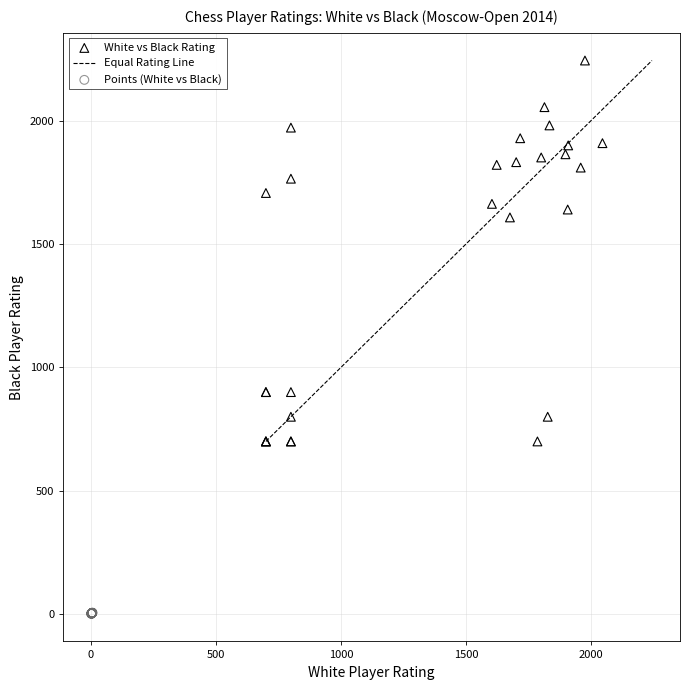

Which series has the largest Y range (max minus min)?

White vs Black Rating